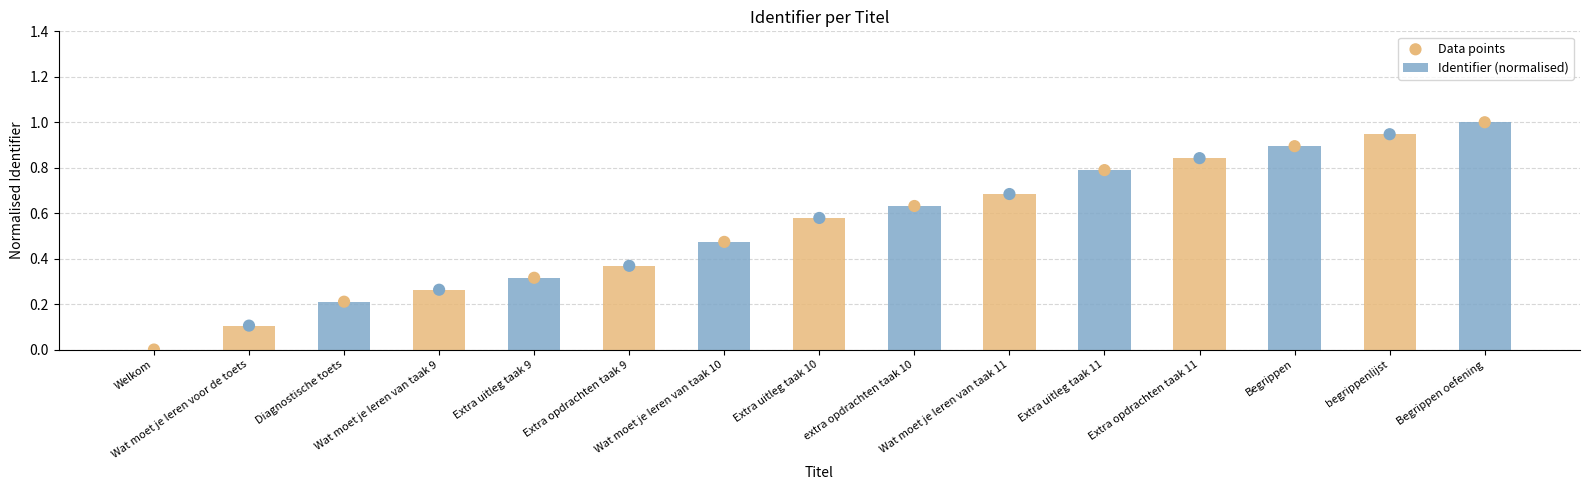

Which series has the largest total across all categories?

Identifier (normalised)